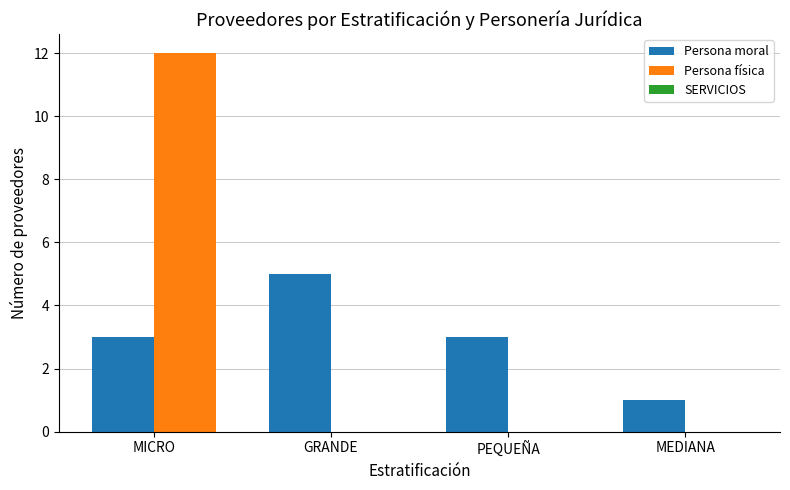

How many data points does each series have?

4